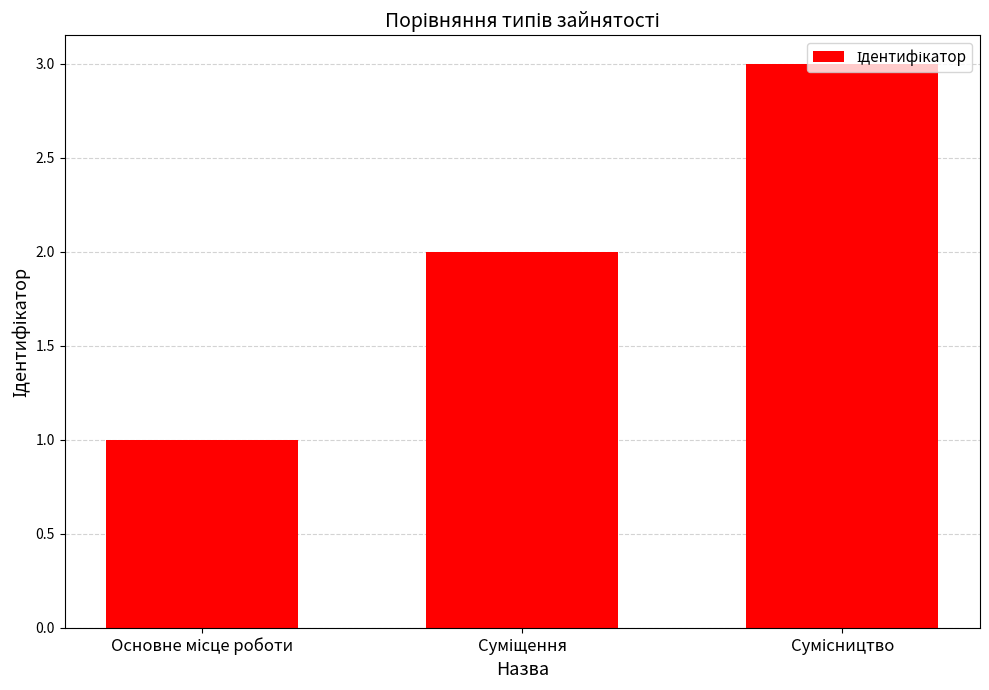

What is the greatest value displayed?

3